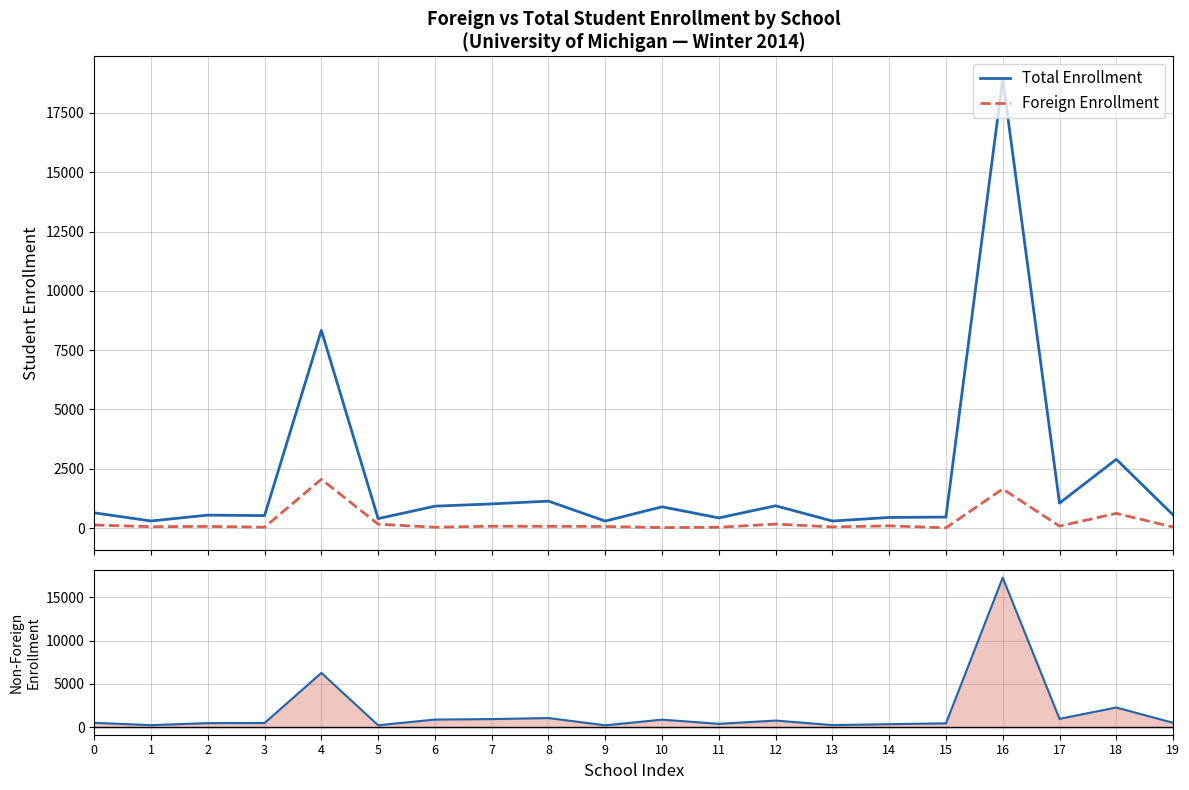

True or false: Non-Foreign Enrollment has more than 2 points higher than both neighbors.

True